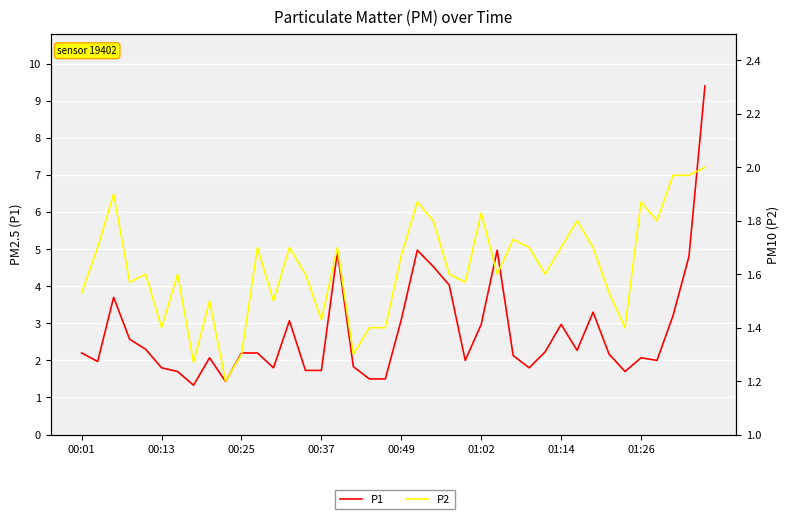

Reading left to right, transcribe all the data shown in this chart.

P1: 2.2	2.0	3.7	2.6	2.3	1.8	1.7	1.3	2.1	1.4	2.2	2.2	1.8	3.1	1.7	1.7	4.9	1.8	1.5	1.5	3.1	5.0	4.5	4.0	2.0	3.0	5.0	2.1	1.8	2.2	3.0	2.3	3.3	2.2	1.7	2.1	2.0	3.2	4.8	9.4
P2: 1.5	1.7	1.9	1.6	1.6	1.4	1.6	1.3	1.5	1.2	1.3	1.7	1.5	1.7	1.6	1.4	1.7	1.3	1.4	1.4	1.7	1.9	1.8	1.6	1.6	1.8	1.6	1.7	1.7	1.6	1.7	1.8	1.7	1.5	1.4	1.9	1.8	2.0	2.0	2.0